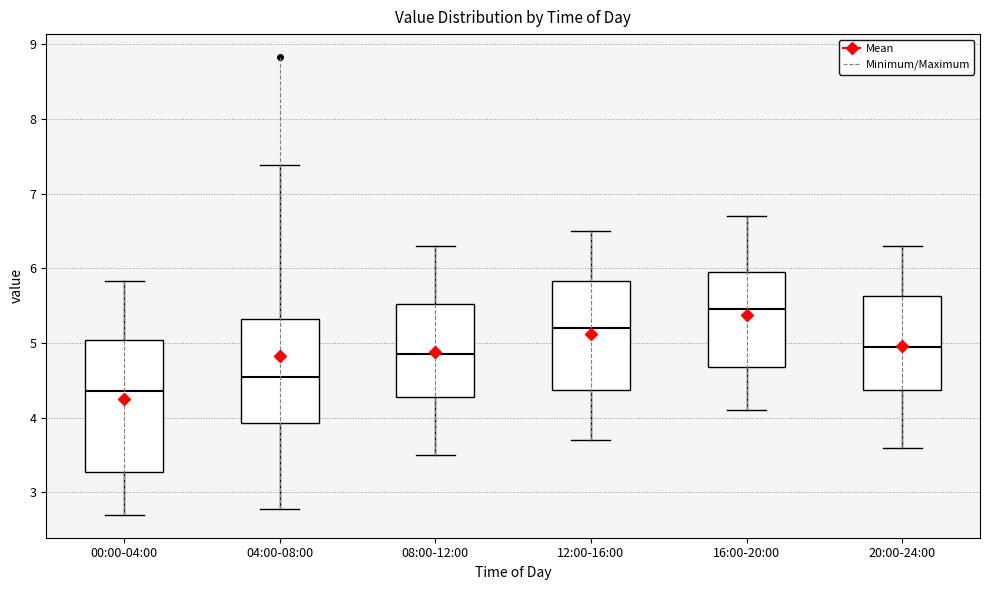

Reading left to right, read every box against the y-axis: the position of its median line, the range the box covers, and the ends of its whiskers. The values are not printed on the chart, so give them approximately, as read against the axis.

00:00-04:00: median 4.4, box 3.3 to 5.0, whiskers 2.7 to 5.8
04:00-08:00: median 4.6, box 3.9 to 5.3, whiskers 2.8 to 7.4
08:00-12:00: median 4.9, box 4.3 to 5.5, whiskers 3.5 to 6.3
12:00-16:00: median 5.2, box 4.4 to 5.8, whiskers 3.7 to 6.5
16:00-20:00: median 5.5, box 4.7 to 6.0, whiskers 4.1 to 6.7
20:00-24:00: median 5.0, box 4.4 to 5.6, whiskers 3.6 to 6.3